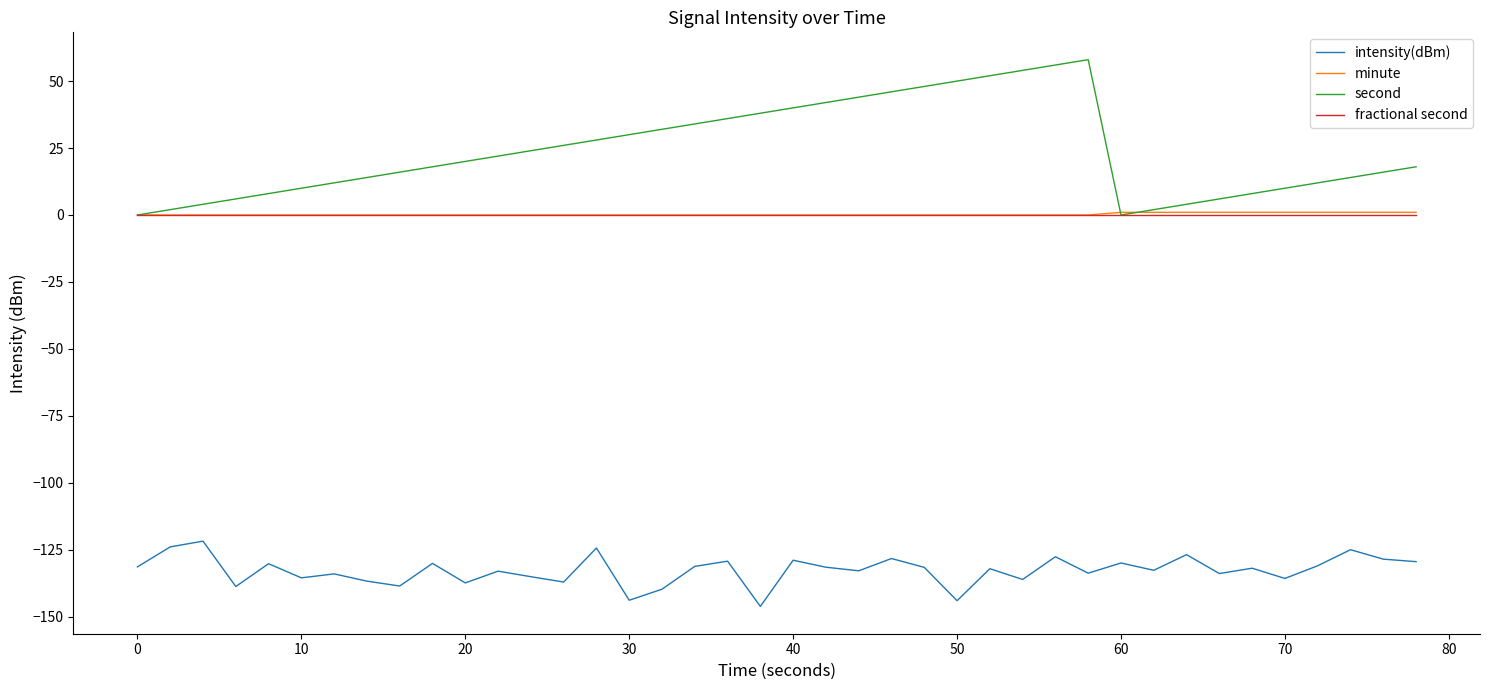

Which series has the largest range (max minus min)?

second